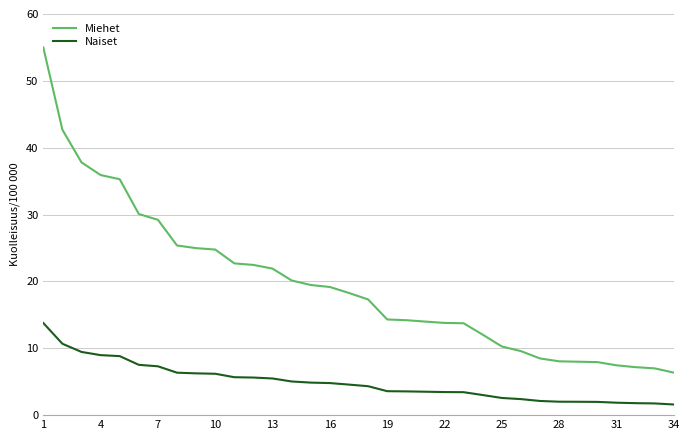

What is the minimum value shown in the chart?

1.6